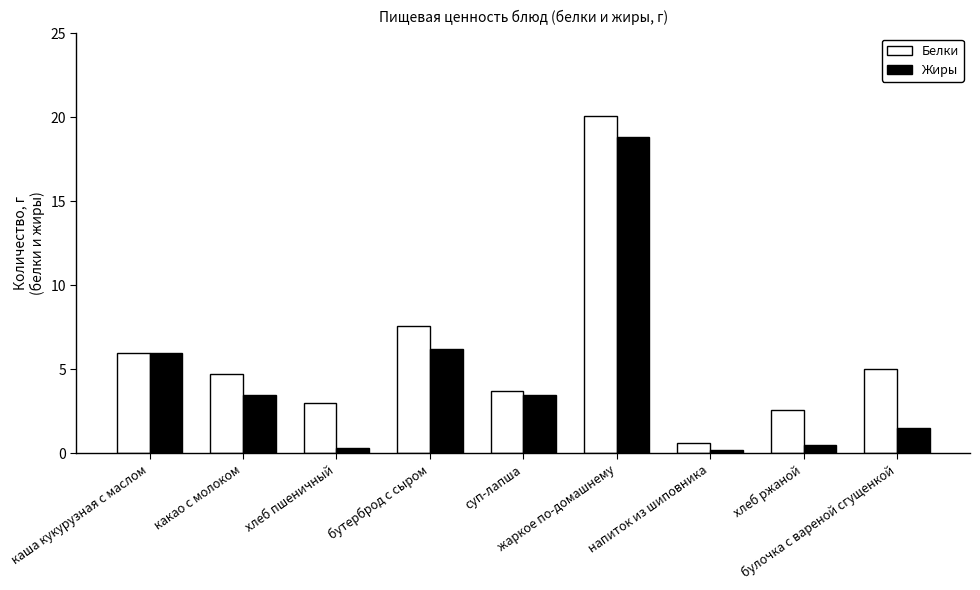

What is the difference between the maximum and second lowest values in the Жиры series?

18.5